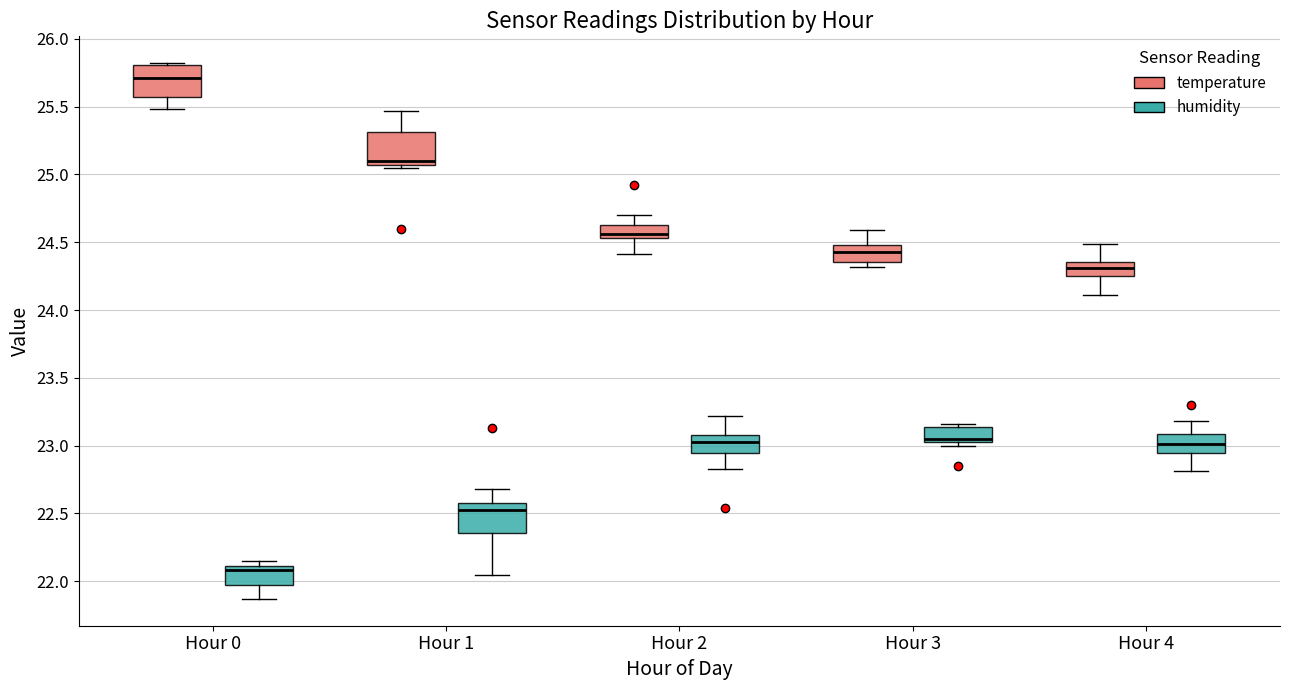

Reading left to right, transcribe this box plot: for each box, give where its median line is, the range the box spans, and where its two whiskers end, as read against the y-axis. The values are not printed on the chart, so give them approximately, as read against the axis.

Hour 0 (temperature): median 25.70, box 25.55 to 25.80, whiskers 25.50 to 25.80 (just above the box's upper edge)
Hour 0 (humidity): median 22.10 (just below the box's upper edge), box 21.95 to 22.10, whiskers 21.85 to 22.15
Hour 1 (temperature): median 25.10, box 25.05 to 25.30, whiskers 25.05 (just below the box's lower edge) to 25.45
Hour 1 (humidity): median 22.55, box 22.35 to 22.60, whiskers 22.05 to 22.70
Hour 2 (temperature): median 24.55 (just above the box's lower edge), box 24.55 to 24.65, whiskers 24.40 to 24.70
Hour 2 (humidity): median 23.05, box 22.95 to 23.10, whiskers 22.85 to 23.20
Hour 3 (temperature): median 24.45, box 24.35 to 24.50, whiskers 24.30 to 24.60
Hour 3 (humidity): median 23.05 (just above the box's lower edge), box 23.05 to 23.15, whiskers 23.00 to 23.15 (just above the box's upper edge)
Hour 4 (temperature): median 24.30, box 24.25 to 24.35, whiskers 24.10 to 24.50
Hour 4 (humidity): median 23.00, box 22.95 to 23.10, whiskers 22.80 to 23.20